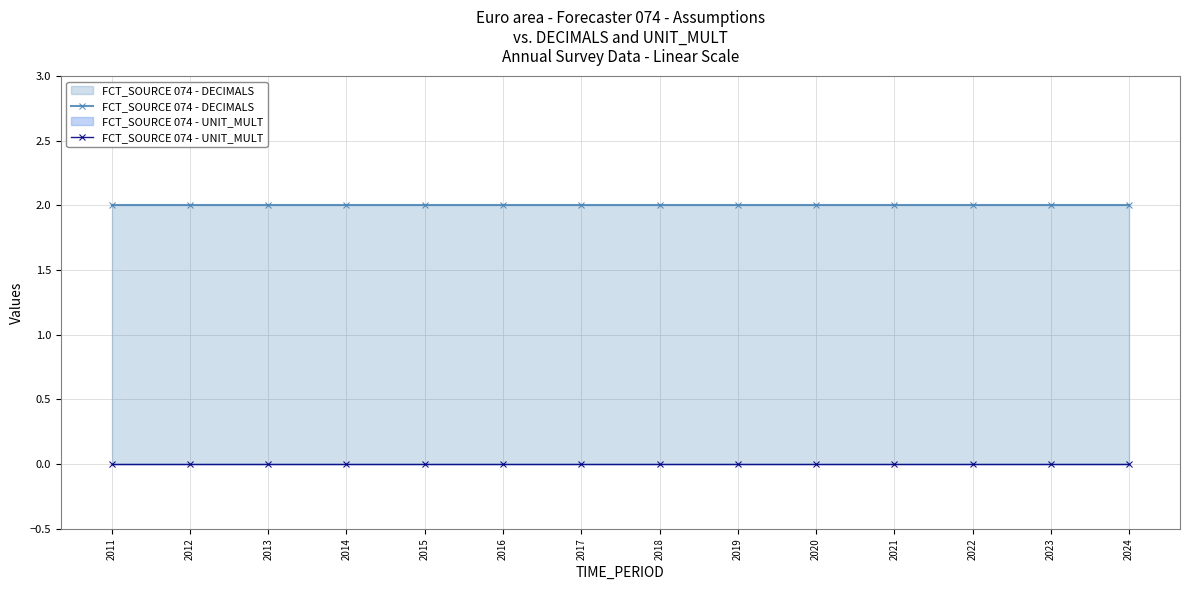

Reading left to right, what are all the values shown in this chart?

FCT_SOURCE 074 - DECIMALS: 2	2	2	2	2	2	2	2	2	2	2	2	2	2
FCT_SOURCE 074 - UNIT_MULT: 0	0	0	0	0	0	0	0	0	0	0	0	0	0